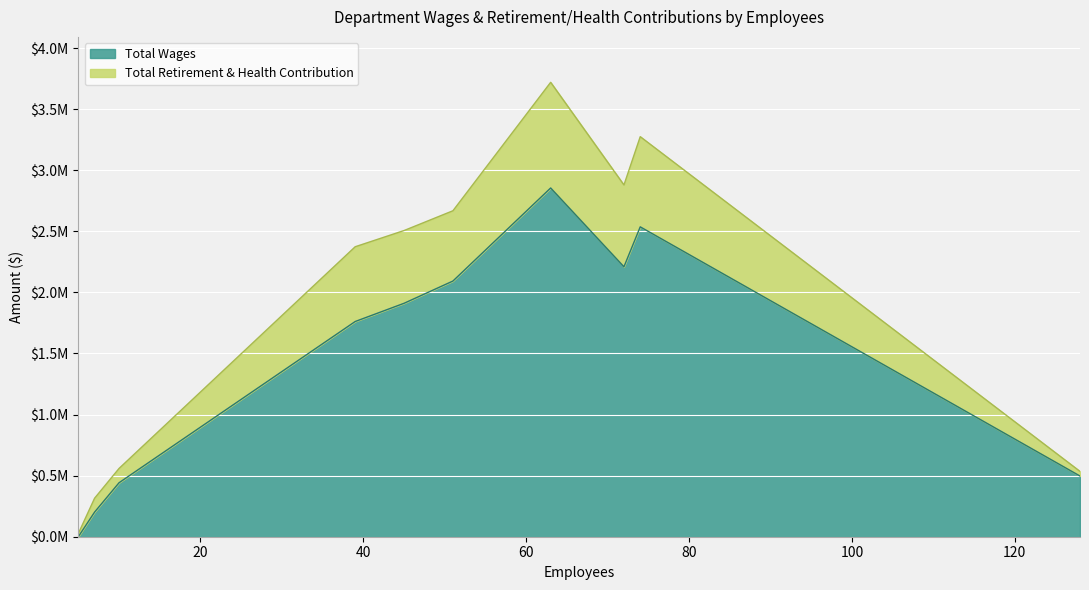

Reading left to right, what are all the values shown in this chart?

Total Wages: Farmersville High School=2854914	Freedom Elementary School=2536722	Hester School=2209805	Farmersville Junior High=2093128	Snowden School=1910988	District Office=1761836	General=496860	Deep Creek Academy=441767	Central Kitchen=201694	Board=0
Total Retirement & Health Contribution: Farmersville High School=864853	Freedom Elementary School=738156	Hester School=669645	Farmersville Junior High=575304	Snowden School=595570	District Office=612086	General=37839	Deep Creek Academy=117084	Central Kitchen=113775	Board=25782